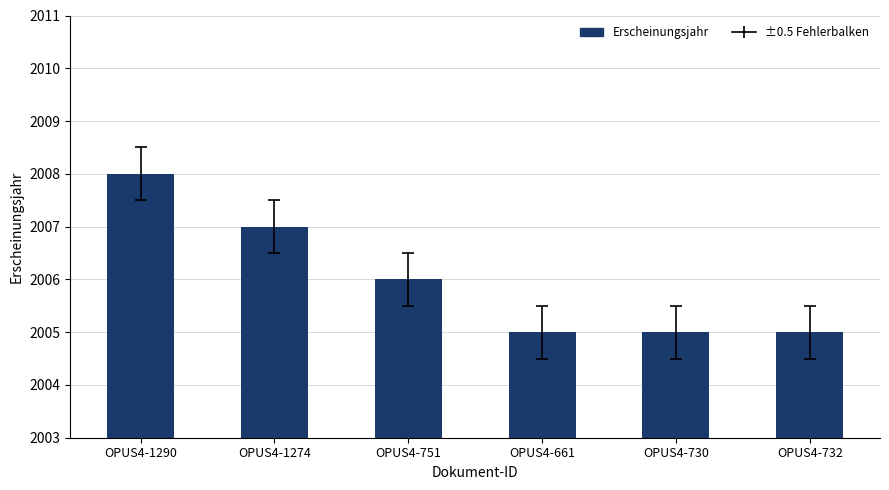

What position from the left is OPUS4-1274?

2